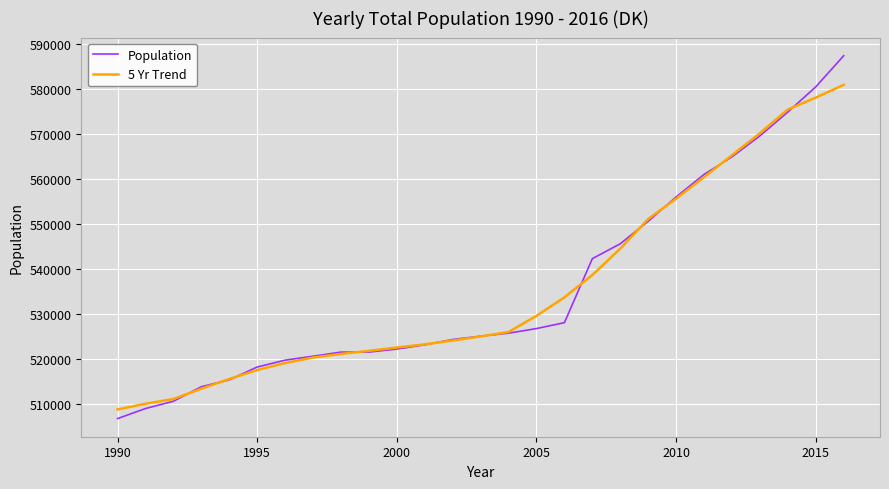

List the series in order of their peak value, lowest first.

5 Yr Trend, Population